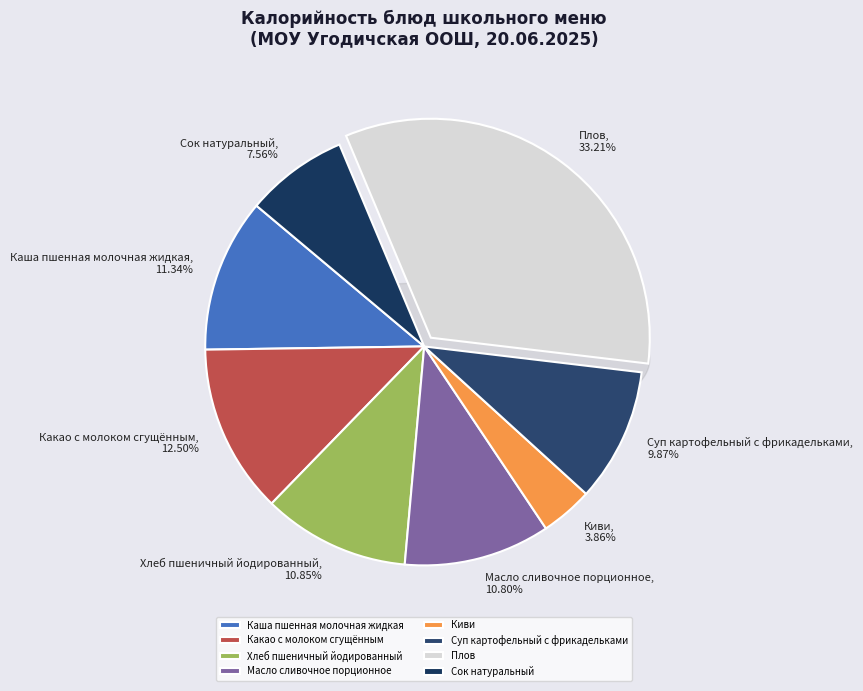

How many slices are in this pie chart?

8